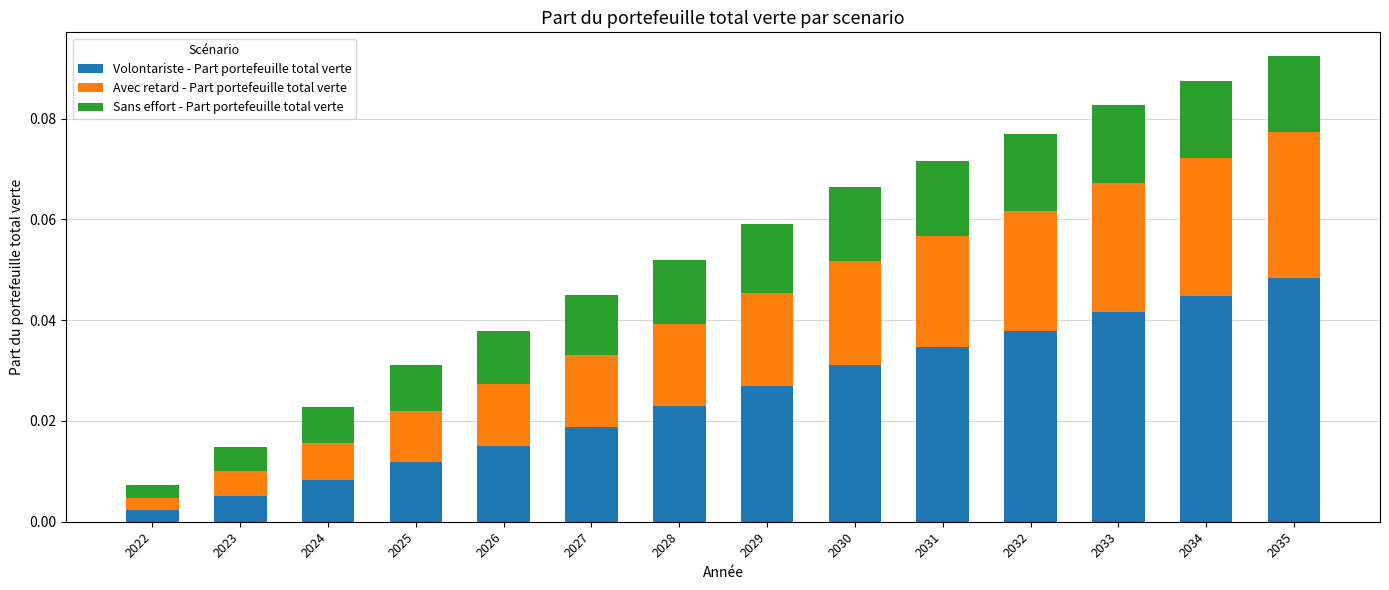

Which category has the lowest value in the Volontariste - Part portefeuille total verte series?

2022